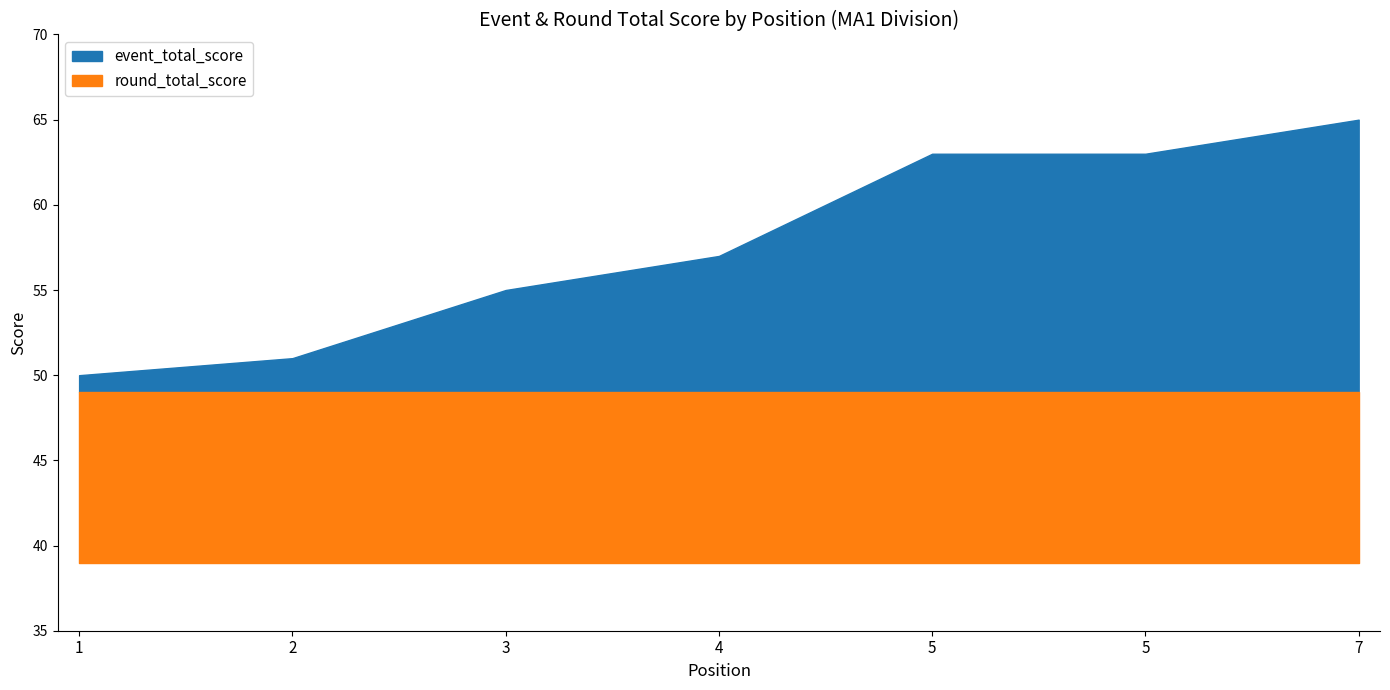

At which category does the chart reach its minimum across all series?

1